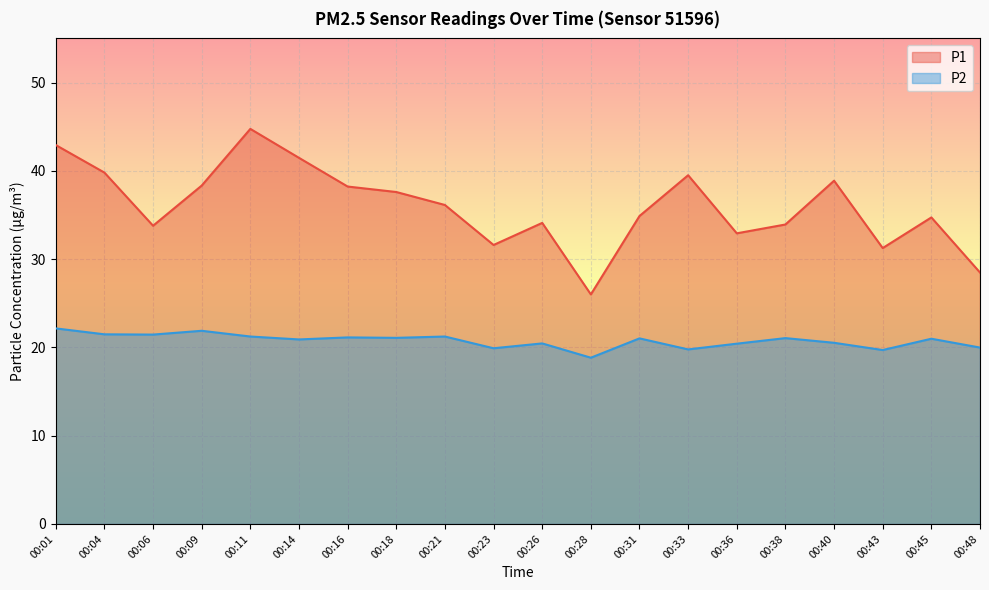

What is the highest value of the P2 series?

22.1